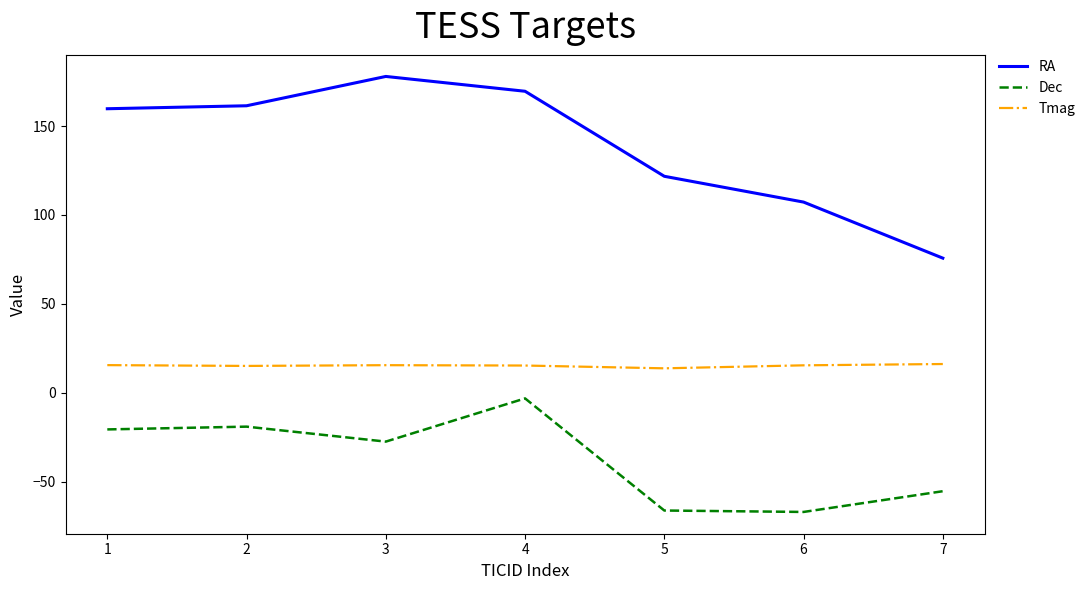

Which series has the largest total across all categories?

RA